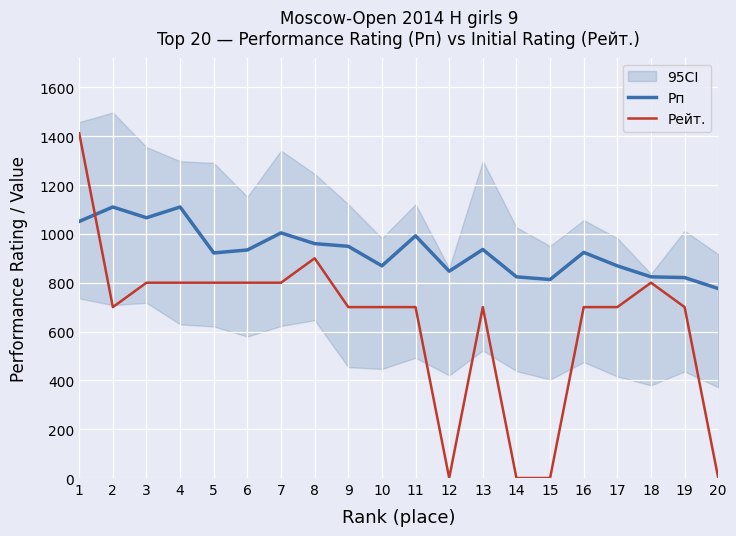

Which series has the largest range (max minus min)?

Рейт.